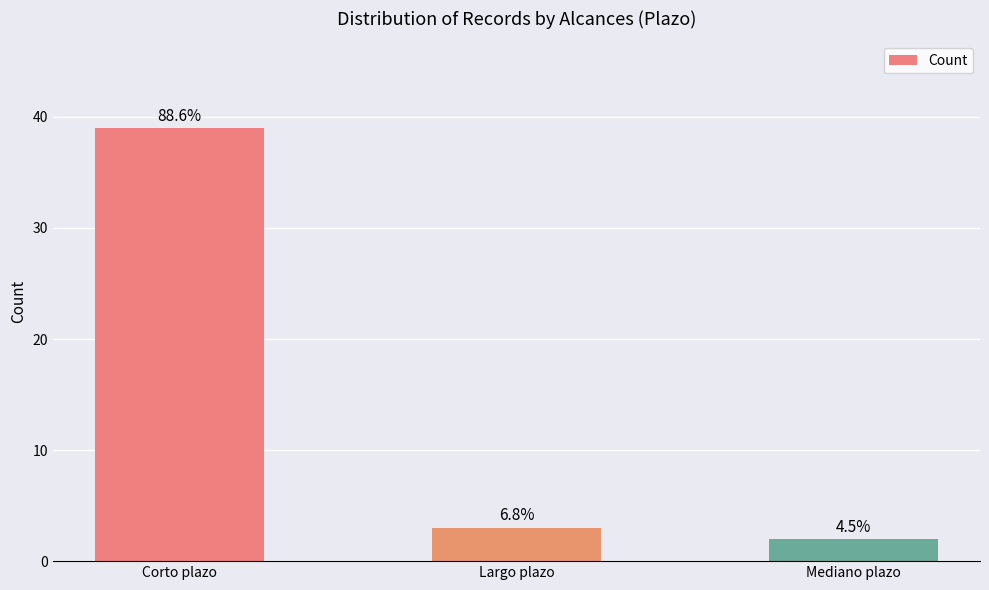

Which label corresponds to the smallest value in the chart?

Mediano plazo